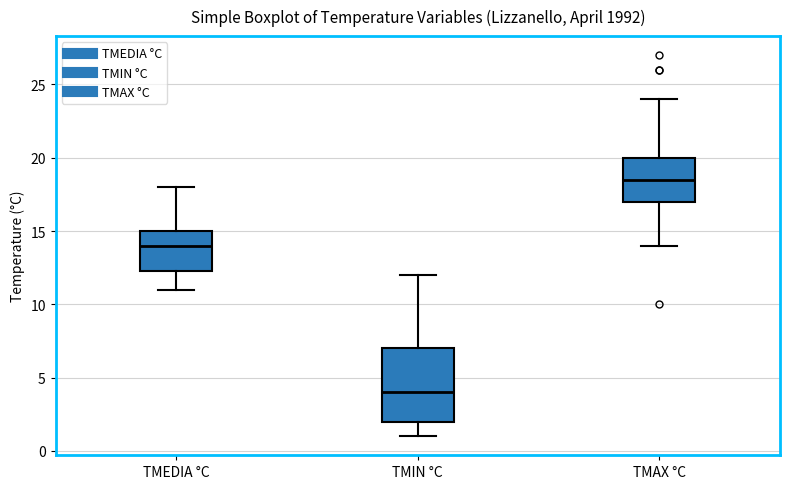

Where is the lower edge of the box for TMEDIA °C on the y-axis? The values are not printed on the chart, so give them approximately, as read against the axis.

12.5